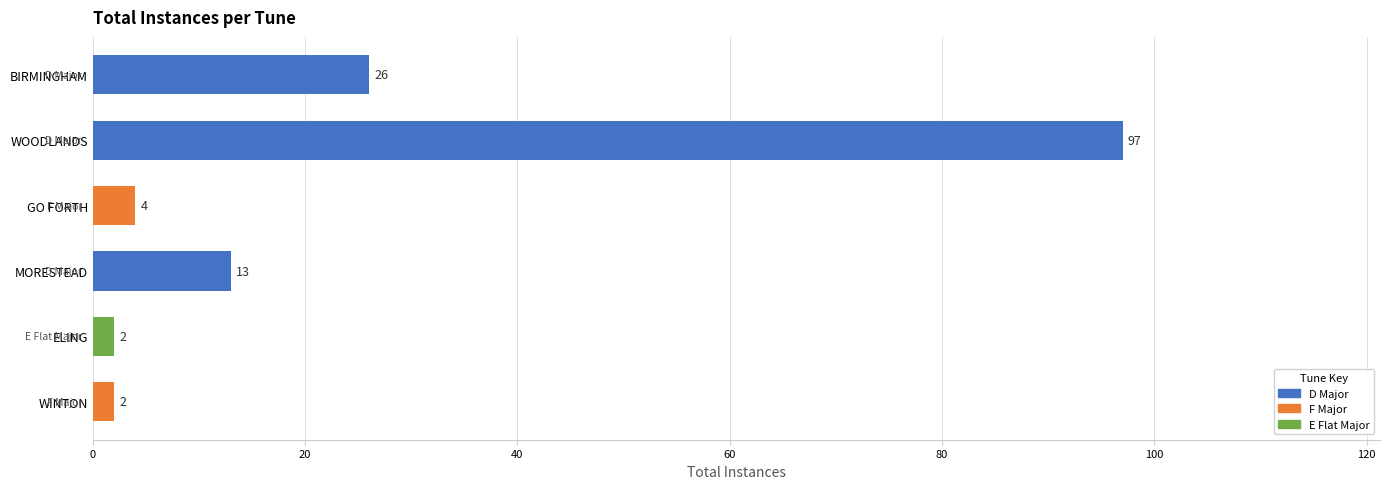

The value at BIRMINGHAM is 26. True or false?

True